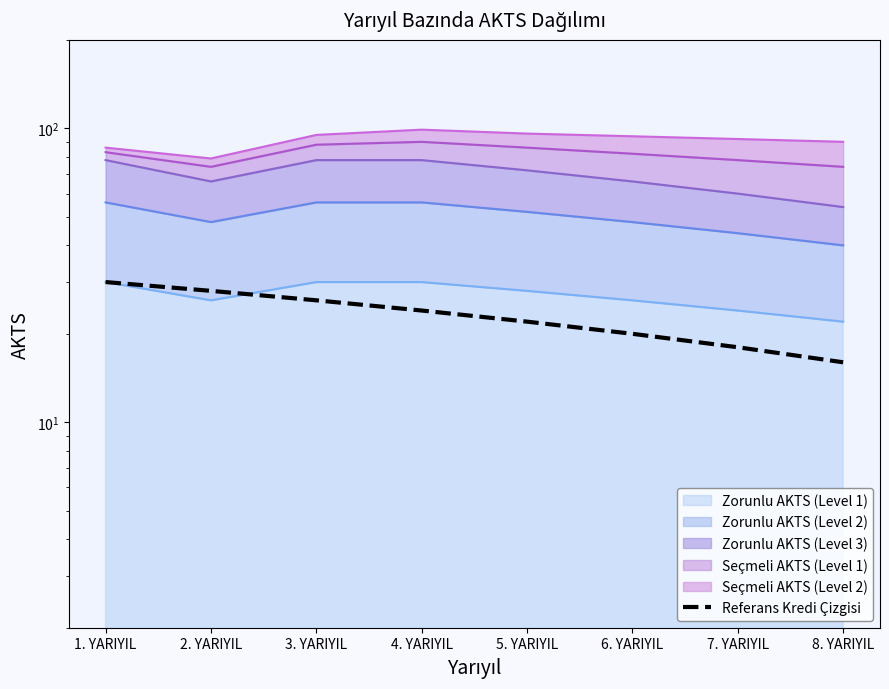

Reading right to left, extract all data points from this chart.

8. YARIYIL=16	7. YARIYIL=18	6. YARIYIL=20	5. YARIYIL=22	4. YARIYIL=24	3. YARIYIL=26	2. YARIYIL=28	1. YARIYIL=30